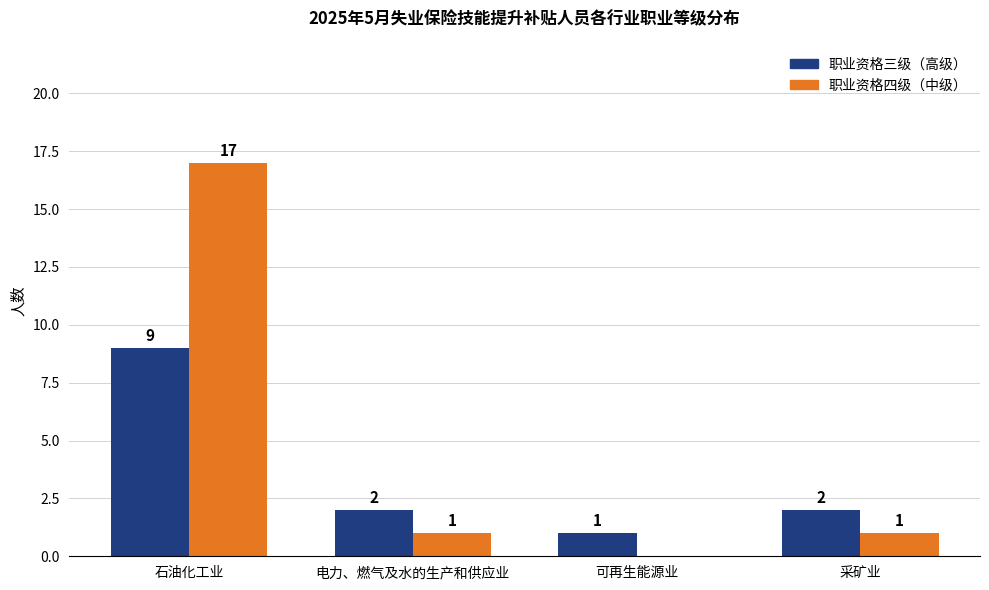

How many categories are shown in the chart?

4